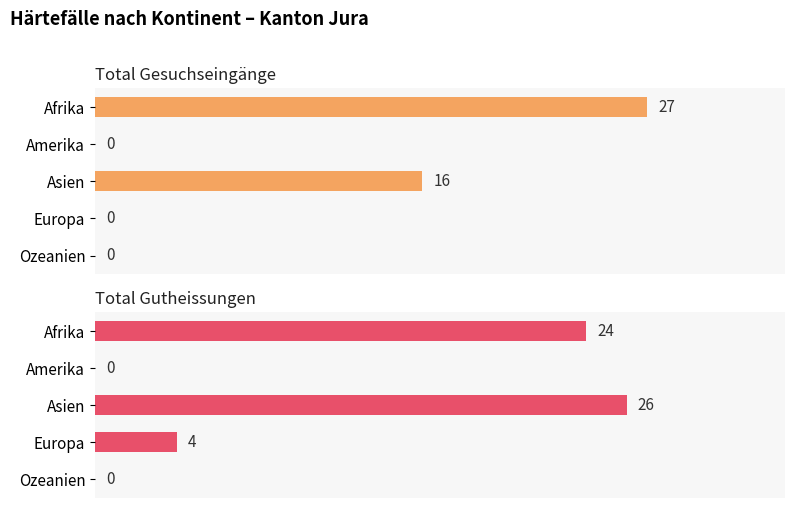

Is it true that Total Gesuchseingänge equals 27 at Afrika?

True